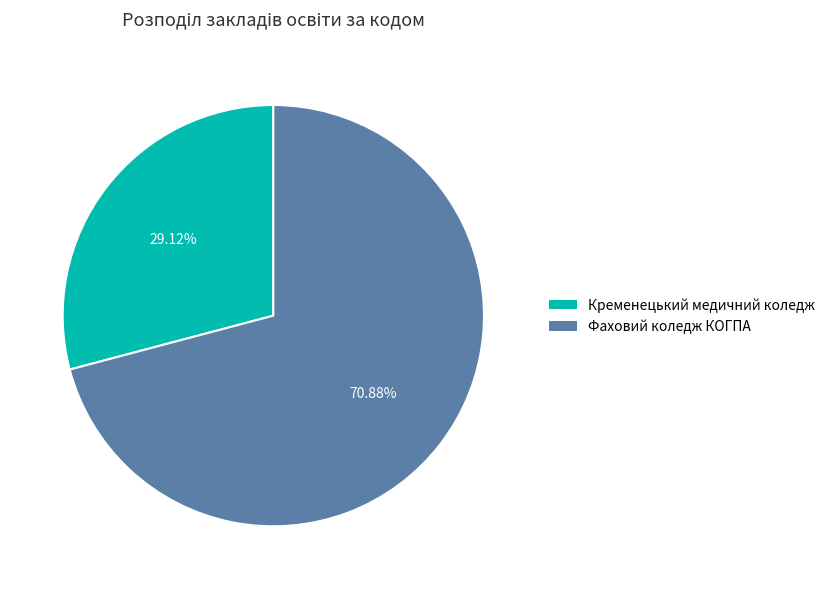

Is there any slice that represents more than half of the pie?

Yes